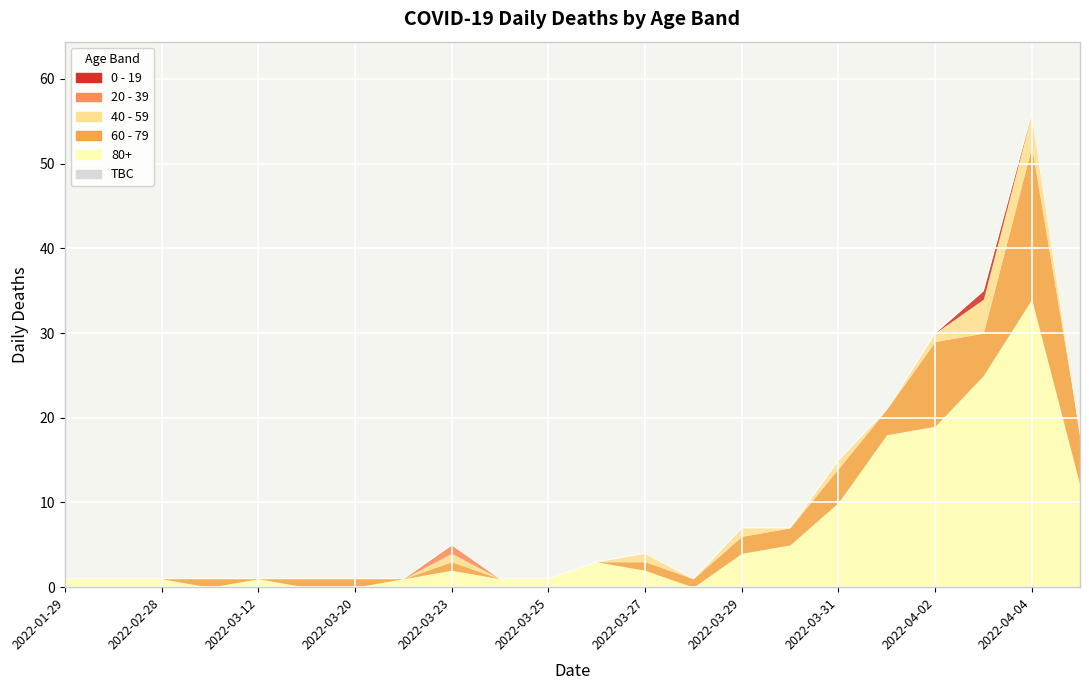

How many series are shown in this chart?

6